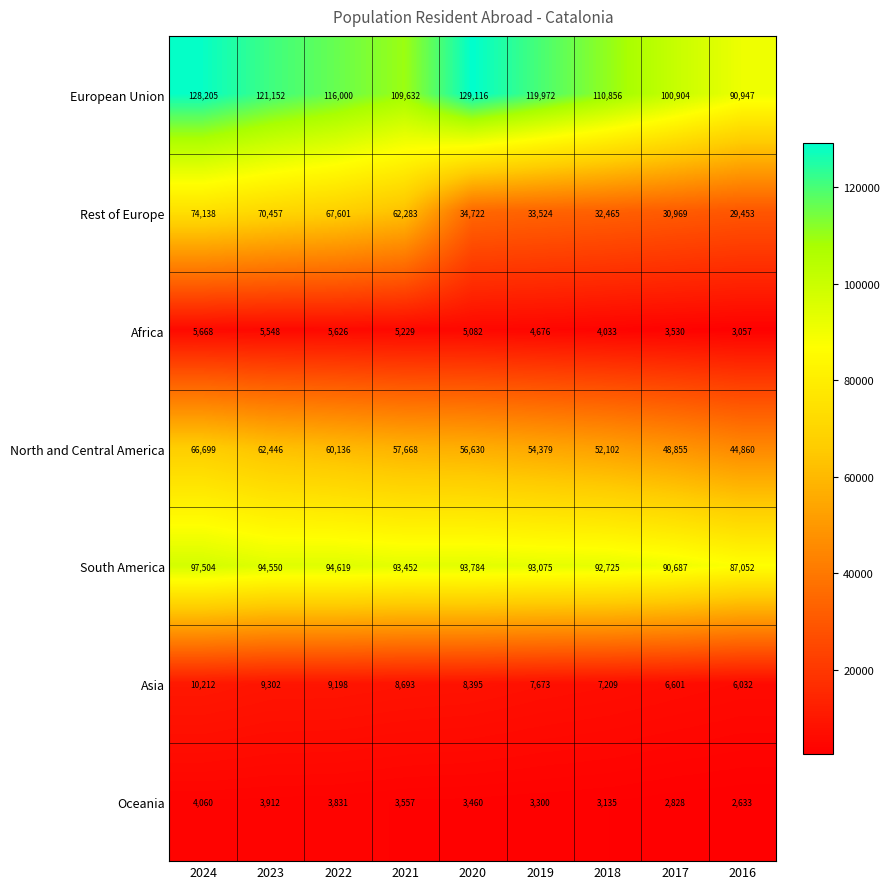

What is the minimum value shown in the chart?

2633